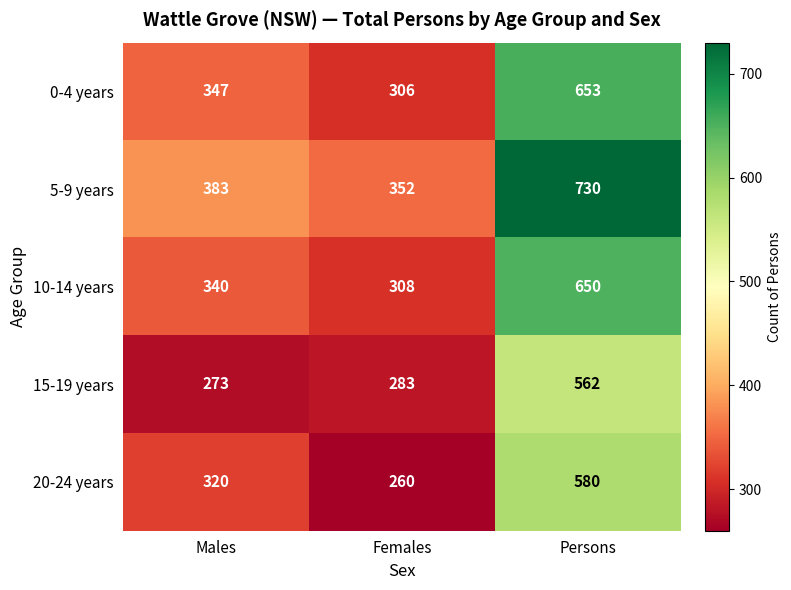

Which series has the largest total across all categories?

5-9 years